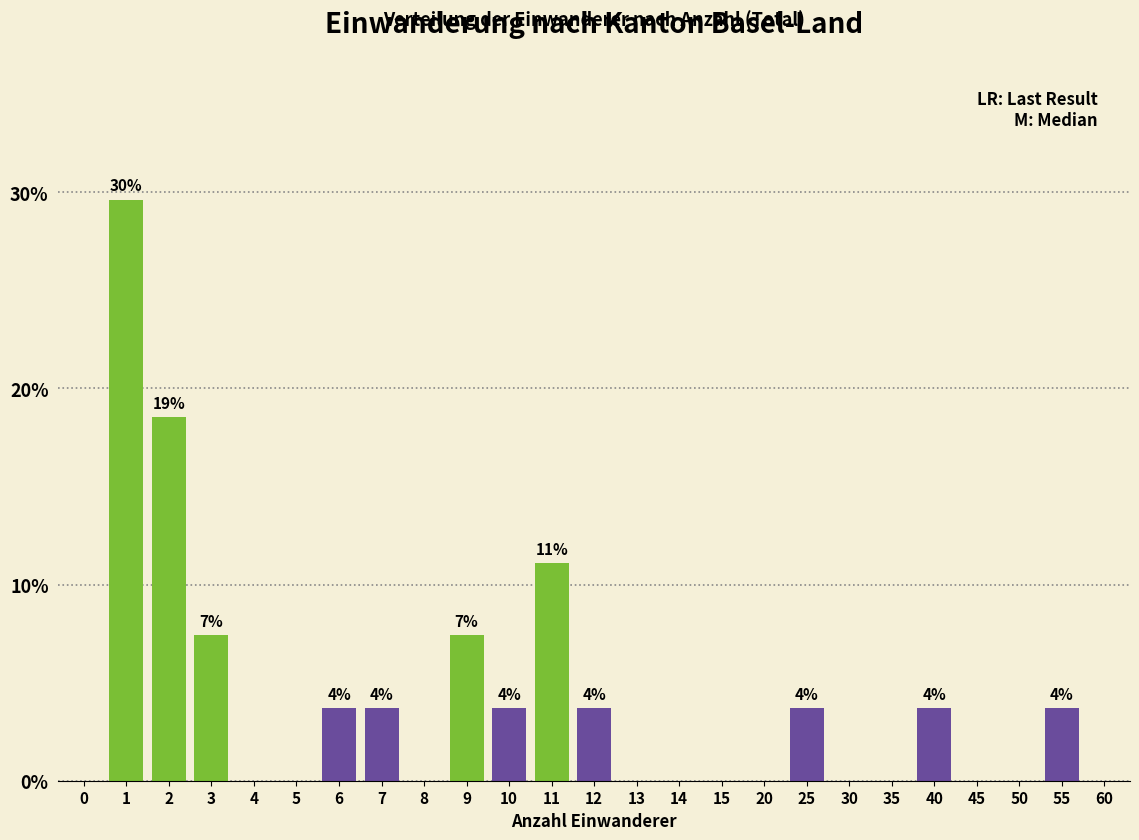

Reading left to right, what are all the values shown in this chart?

0=0.0	1=29.6	2=18.5	3=7.4	4=0.0	5=0.0	6=3.7	7=3.7	8=0.0	9=7.4	10=3.7	11=11.1	12=3.7	13=0.0	14=0.0	15=0.0	20=0.0	25=3.7	30=0.0	35=0.0	40=3.7	45=0.0	50=0.0	55=3.7	60=0.0